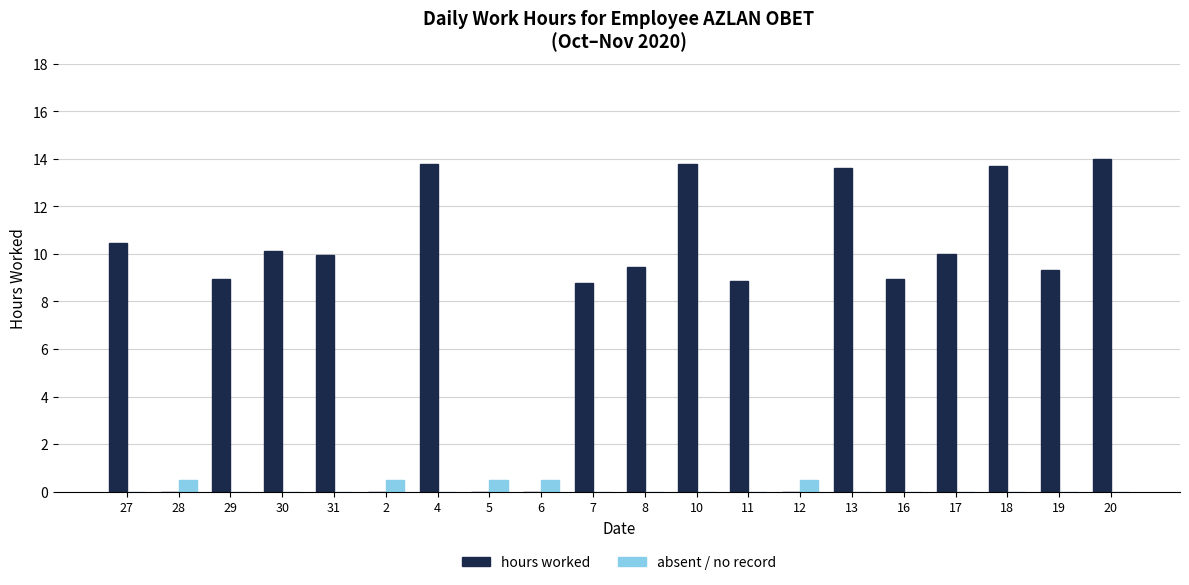

Is the value of absent / no record at 18 greater than the value of hours worked at 30?

No